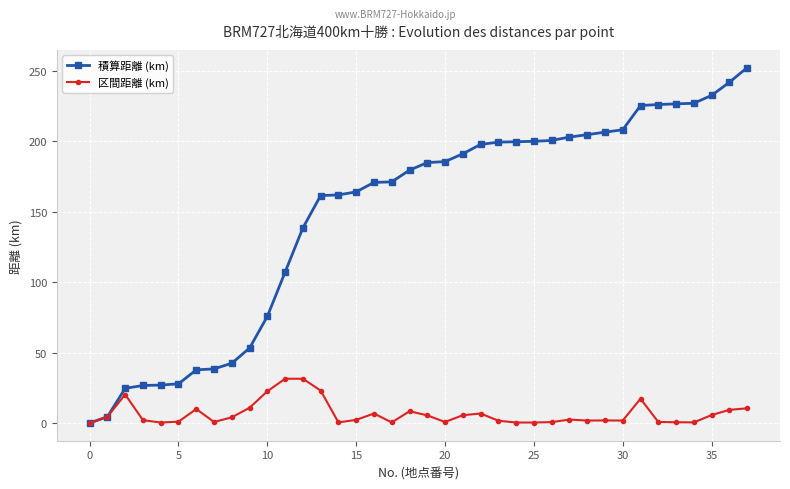

How many lines are shown in the chart?

2